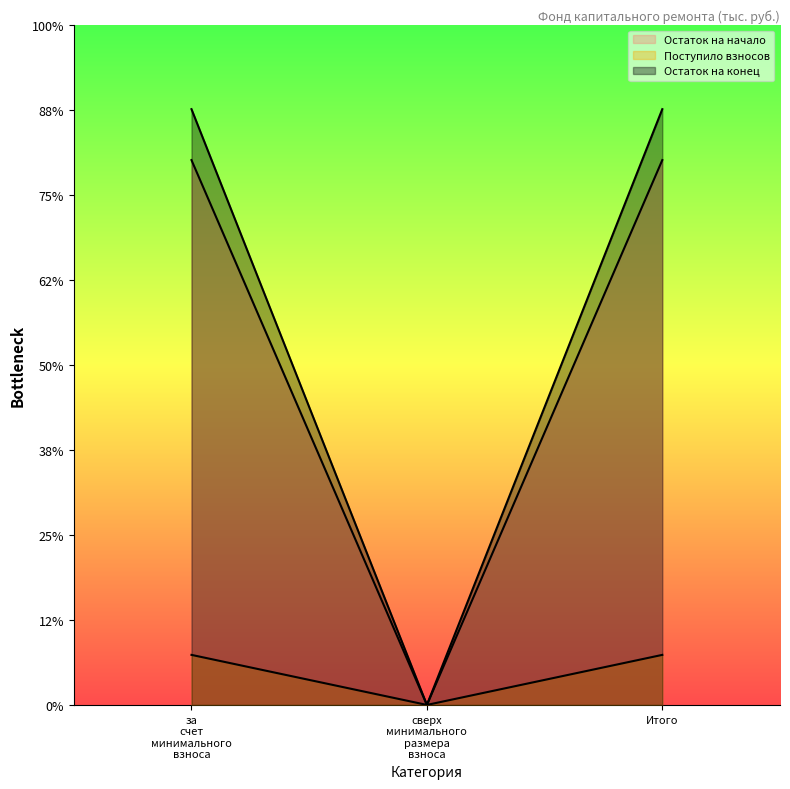

Is the value of Поступило взносов at сверх минимального размера взноса greater than the value of Остаток на начало at за счет минимального взноса?

No